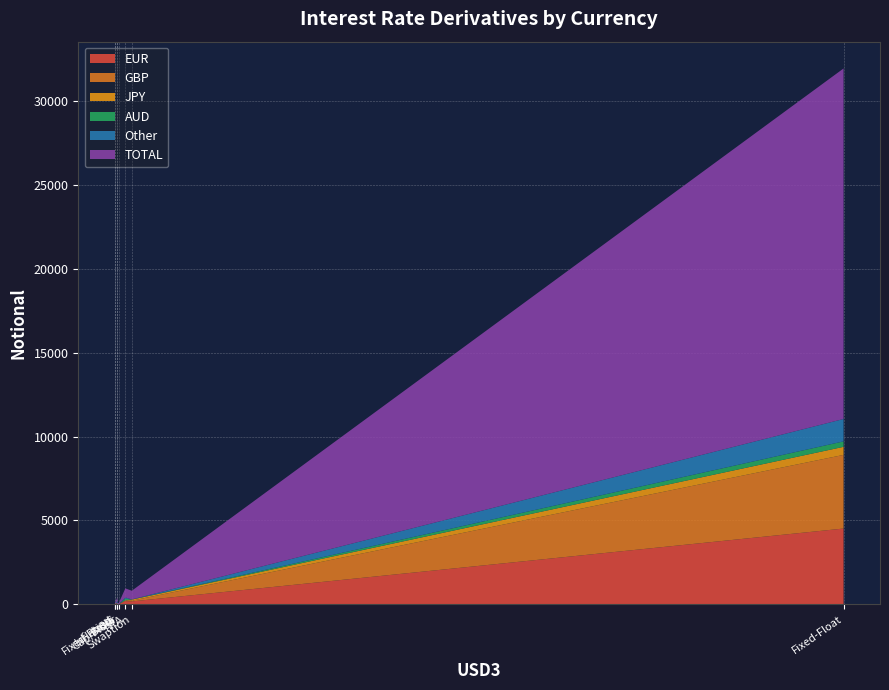

What is the maximum value for EUR?

4519